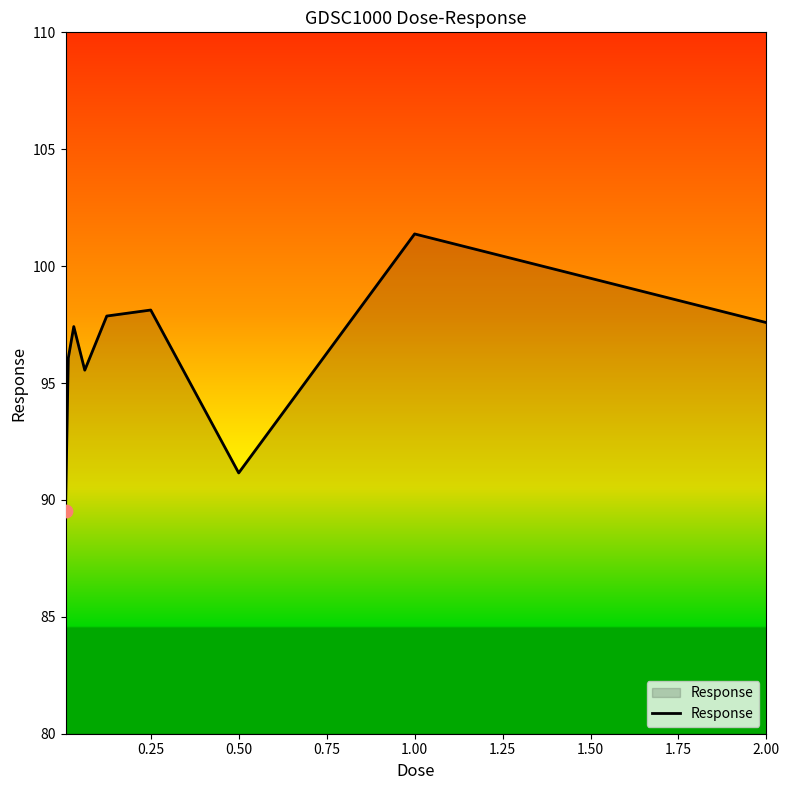

What is the difference between the maximum and minimum values?

11.8